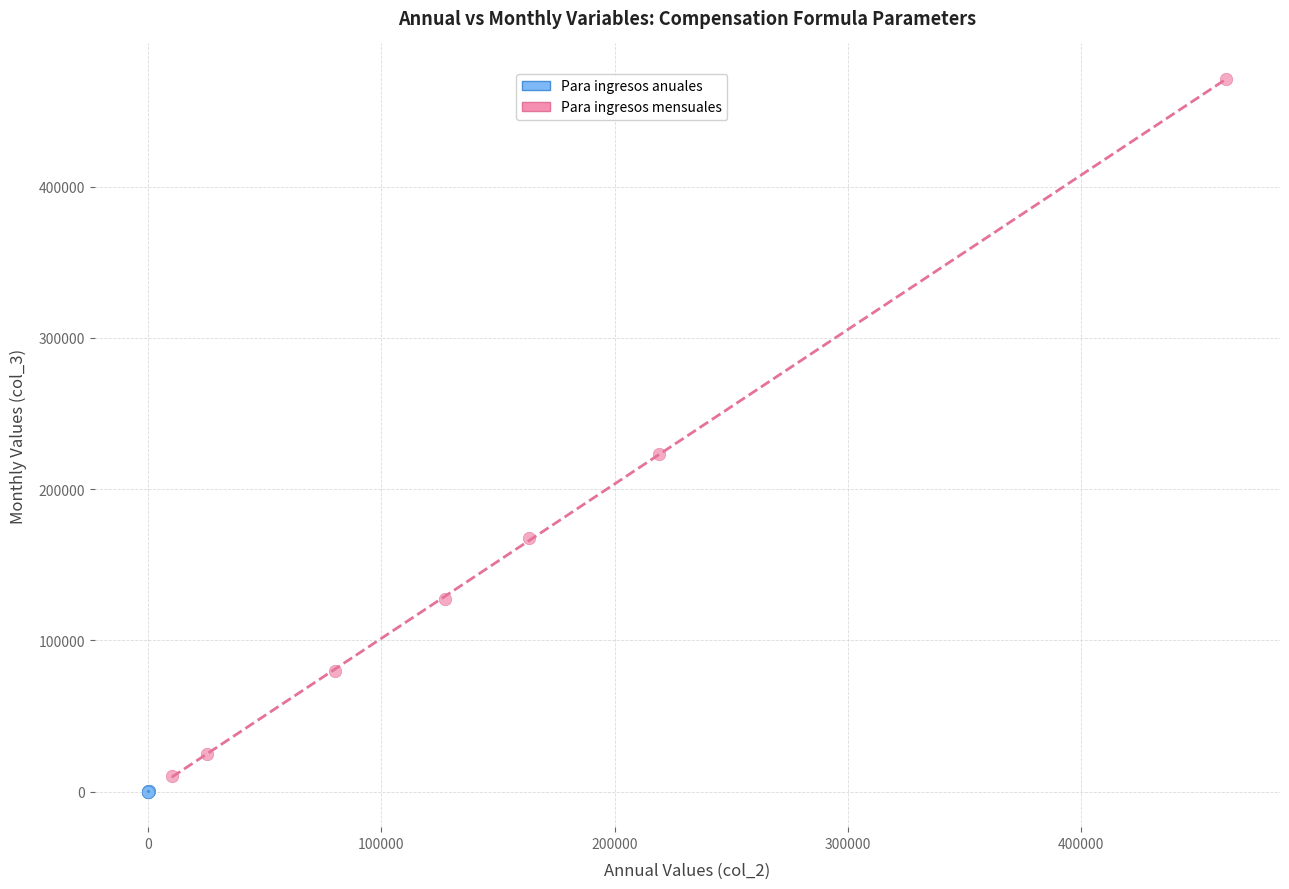

Which series has the widest spread of Y values?

Para ingresos mensuales